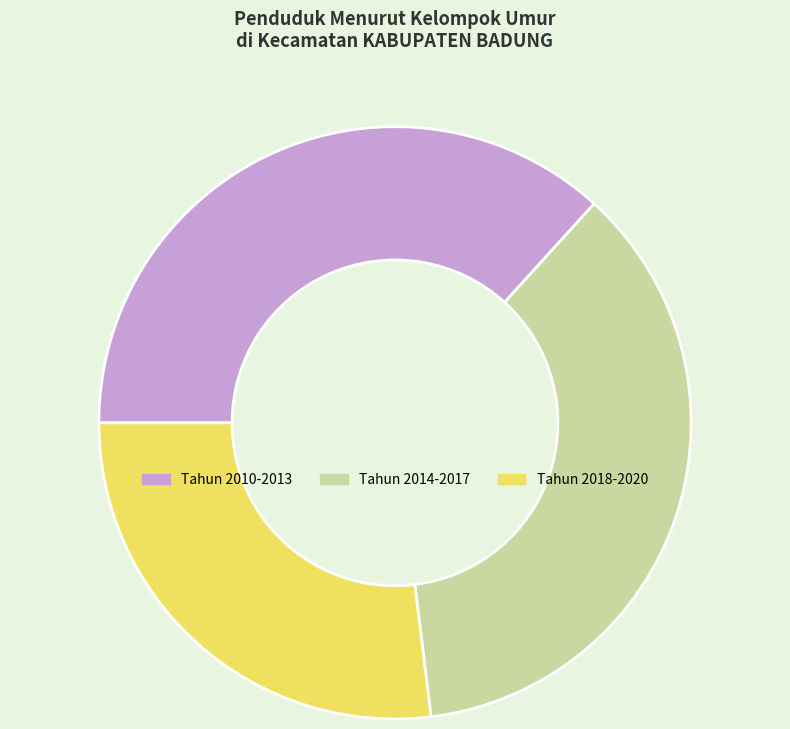

Is there any slice that represents more than half of the pie?

No